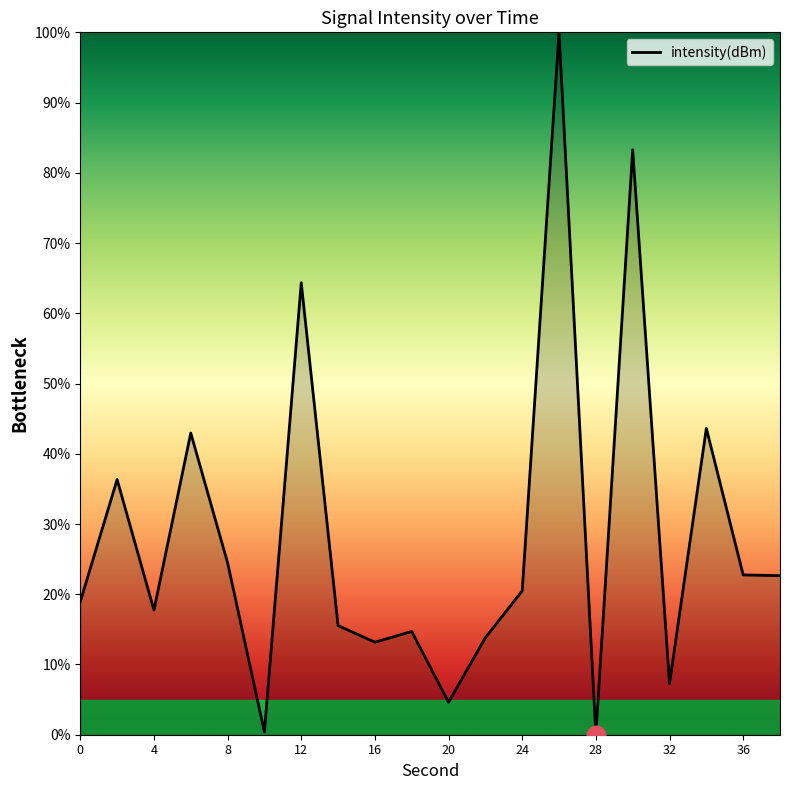

What is the difference between the maximum and minimum values?

100.0